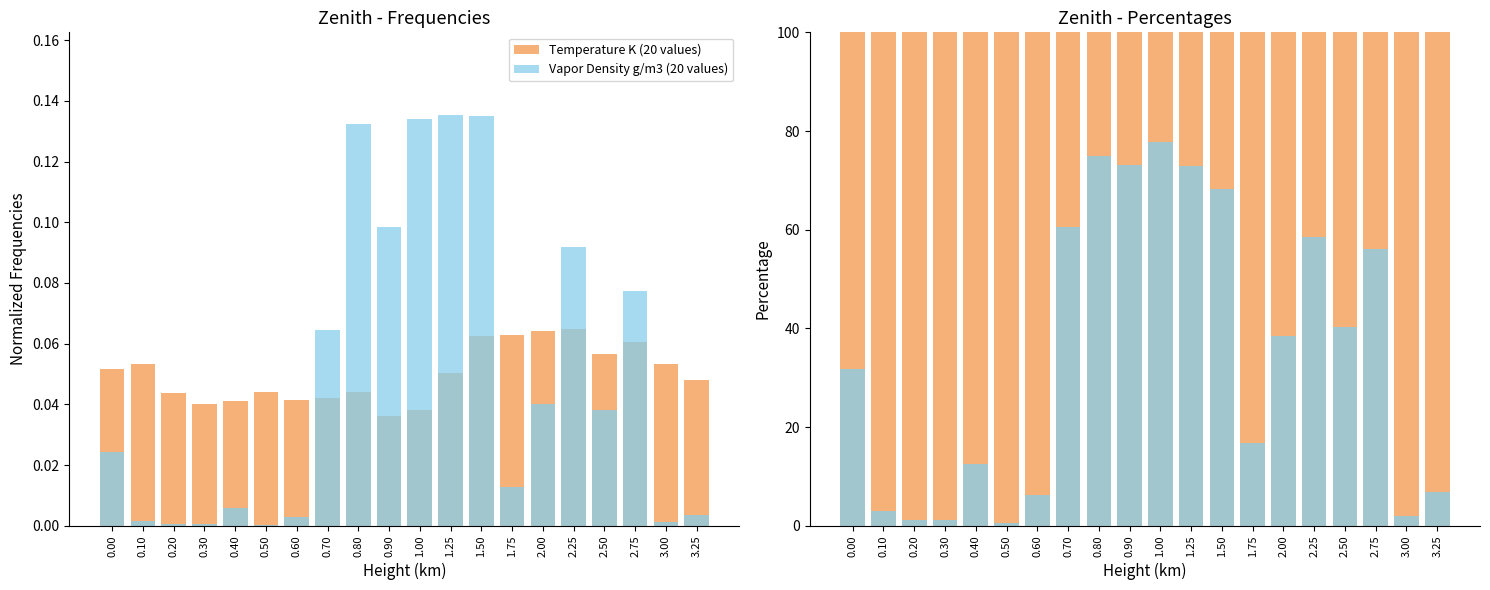

At 1.00, list the series in order from smallest to largest.

Temperature K (20 values), Vapor Density g/m3 (20 values), Vapor Density g/m3, Temperature K